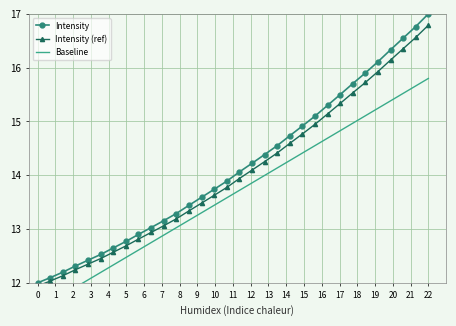

True or false: Intensity has more than 0 points higher than both neighbors.

False